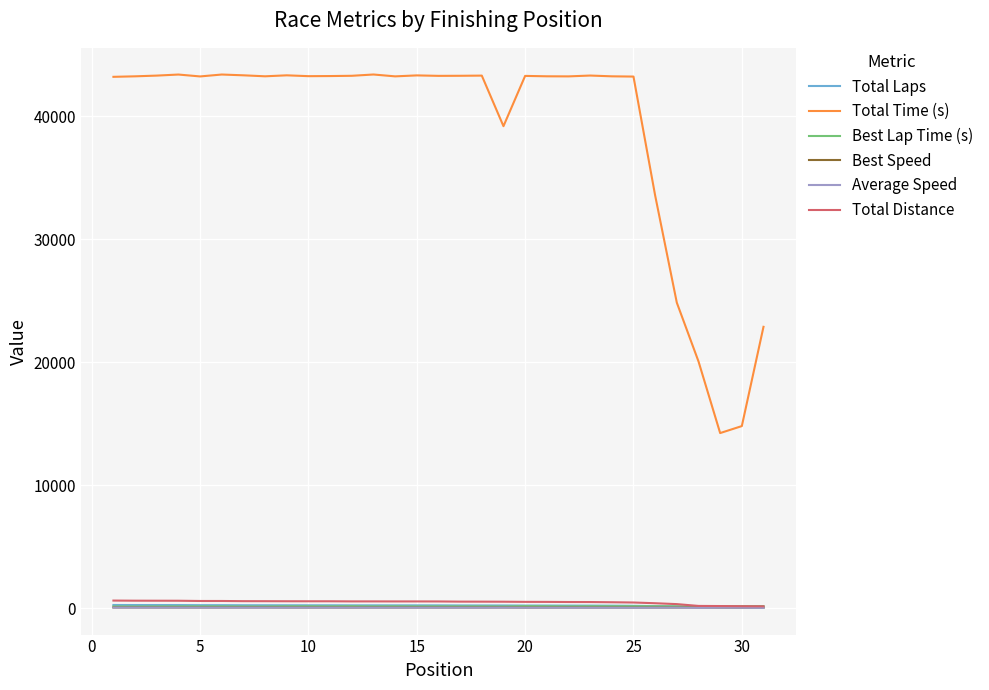

What is the maximum value shown in the chart?

43405.0